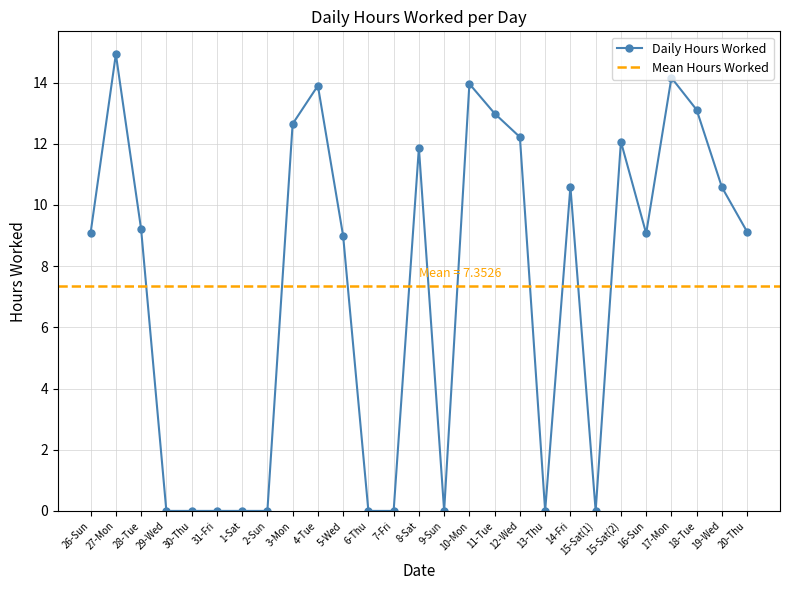

Reading left to right, transcribe all the data shown in this chart.

9.1	14.9	9.2	0.0	0.0	0.0	0.0	0.0	12.7	13.9	9.0	0.0	0.0	11.9	0.0	14.0	13.0	12.2	0.0	10.6	0.0	12.1	9.1	14.2	13.1	10.6	9.1